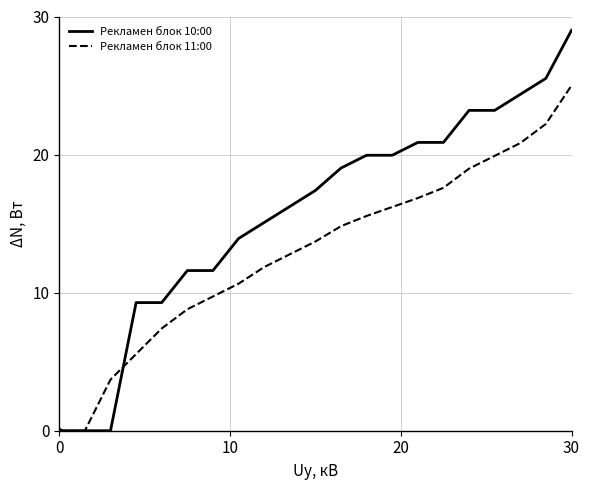

What is the greatest value displayed?

29.0